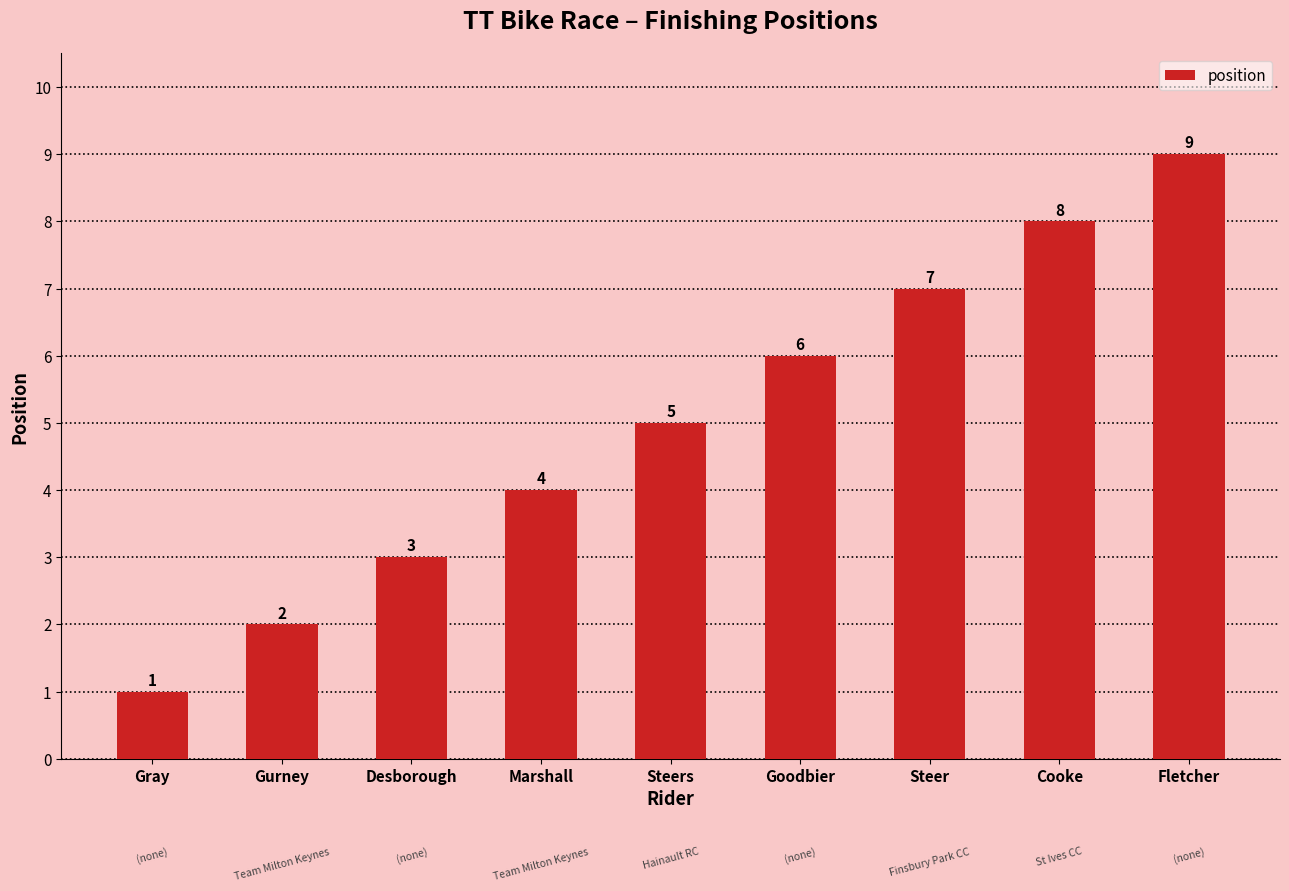

What is the difference between the maximum and minimum values?

8